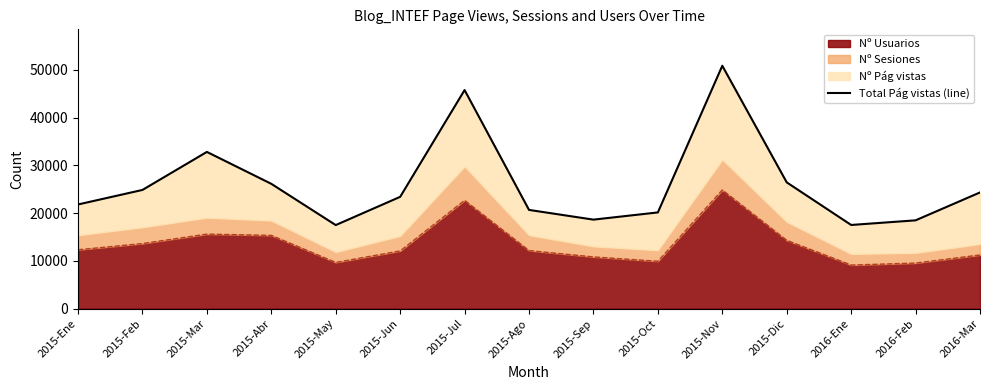

Reading left to right, what are all the values shown in this chart?

21816	24859	32821	26139	17500	23413	45775	20677	18641	20151	50863	26445	17525	18493	24334